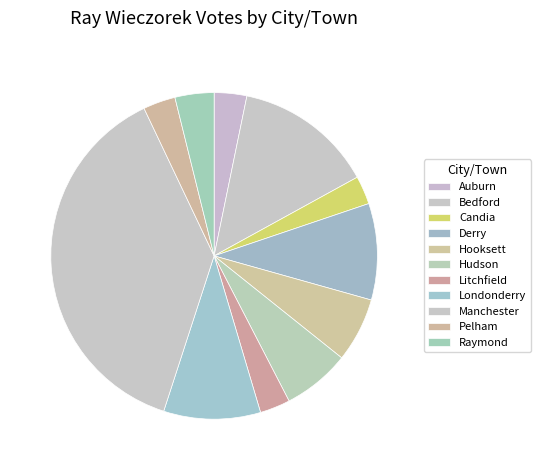

True or false: Manchester accounts for 47% of the total.

False